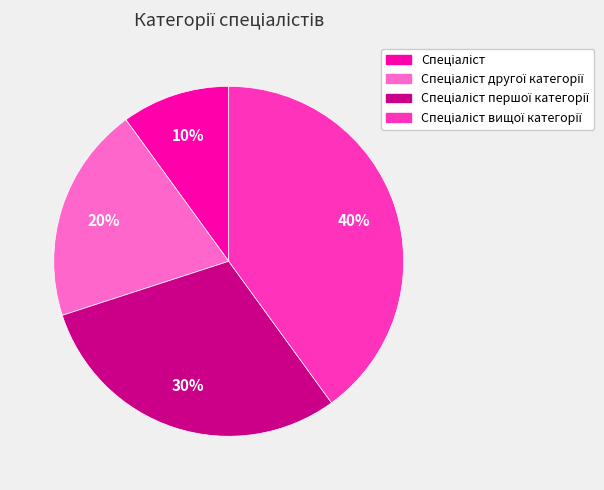

To the nearest percent, what is the average slice percentage?

25%